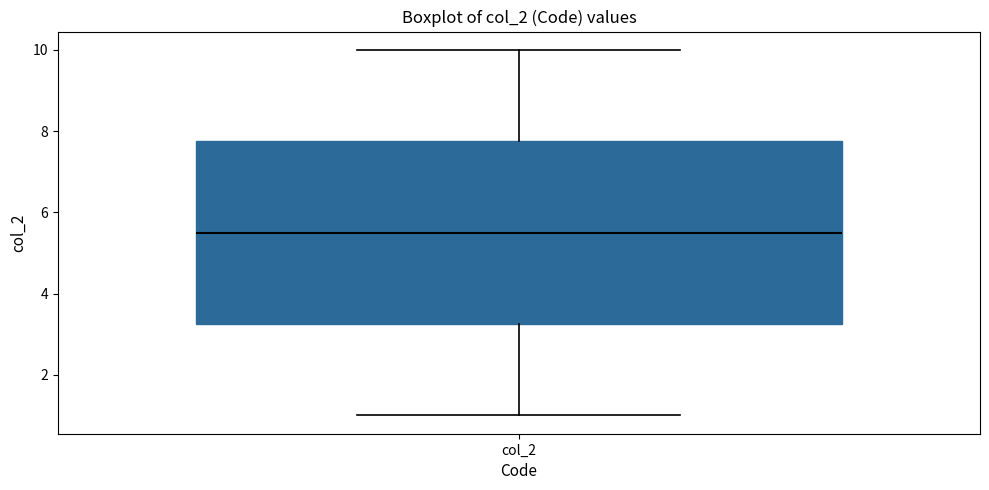

Where does the lower whisker of the box for col_2 end on the y-axis? The values are not printed on the chart, so give them approximately, as read against the axis.

1.0